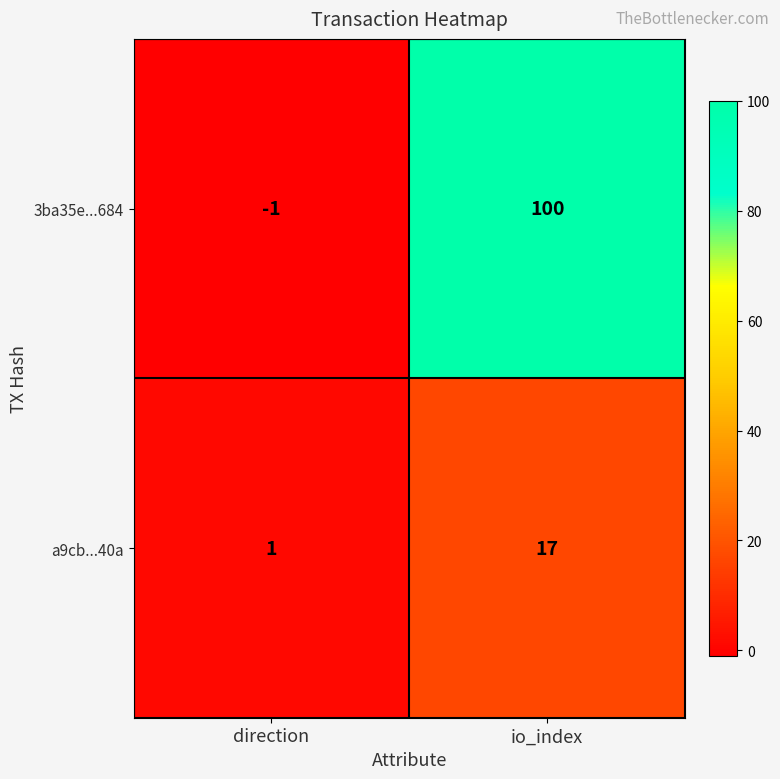

At which category is the sum across all series the highest?

io_index